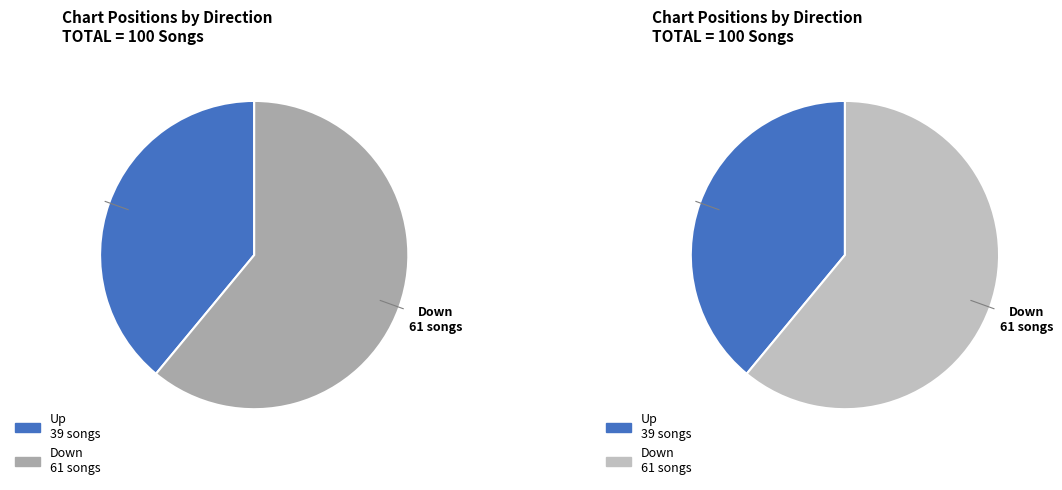

What portion of the pie excludes Down?

39.0%